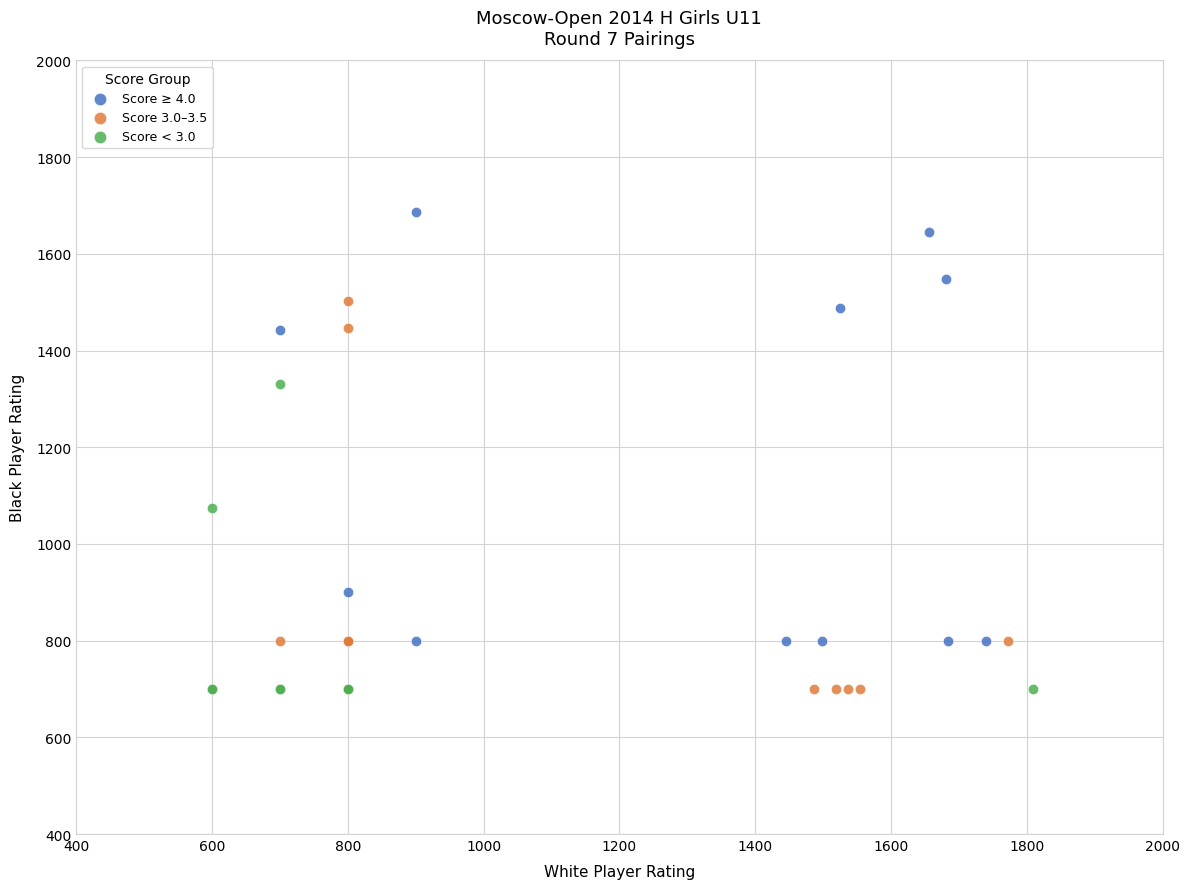

Which series contains the highest Y value?

Score ≥ 4.0